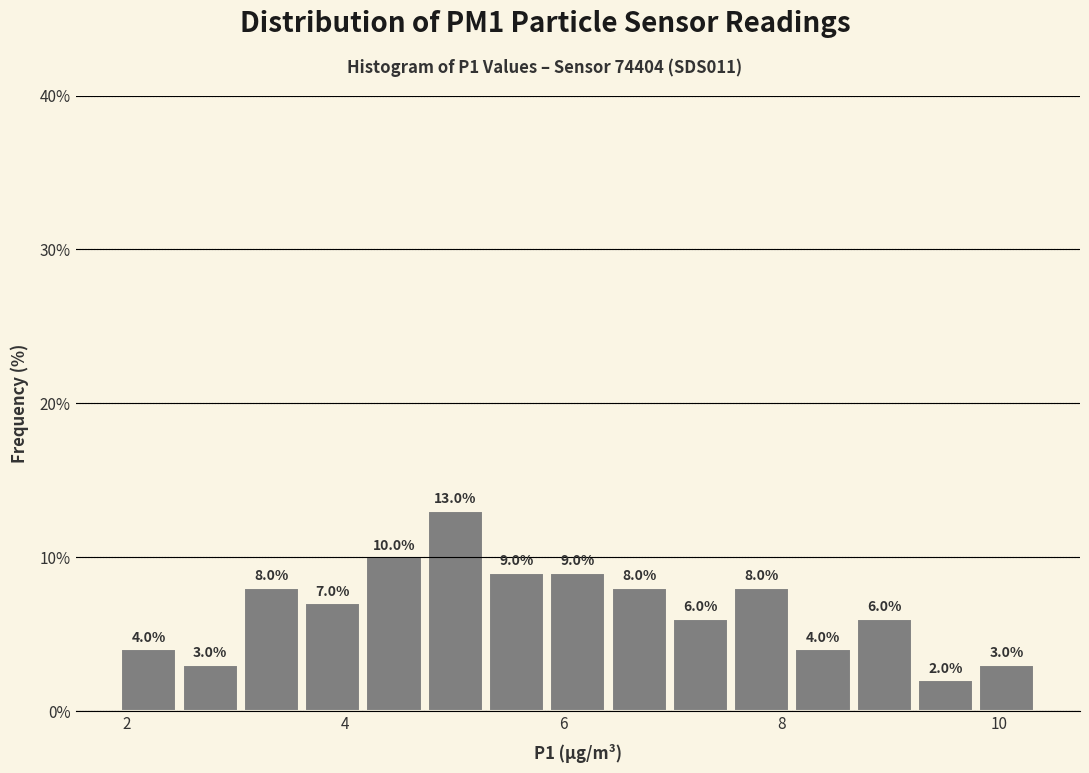

Read against the x-axis, roughly where is the centre of the tallest bar?

5.0